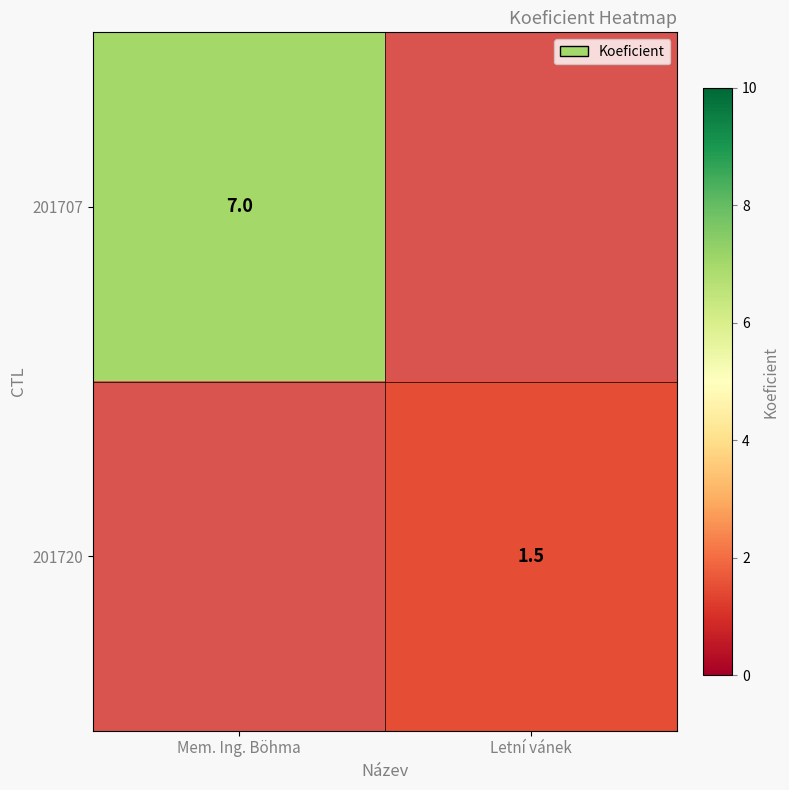

The 201720 series shows 0.8 at Letní vánek. True or false?

False